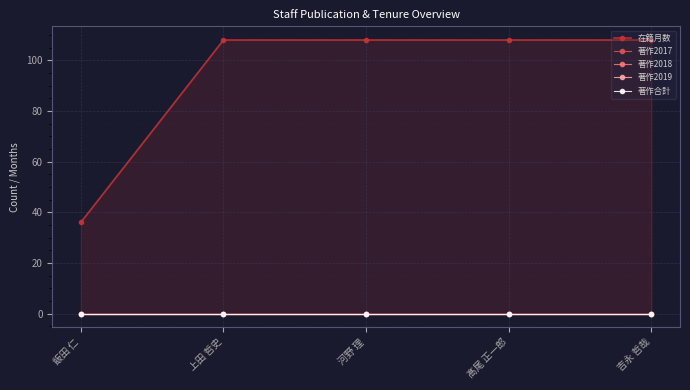

True or false: 著作2019 and 著作2018 intersect in this chart.

False